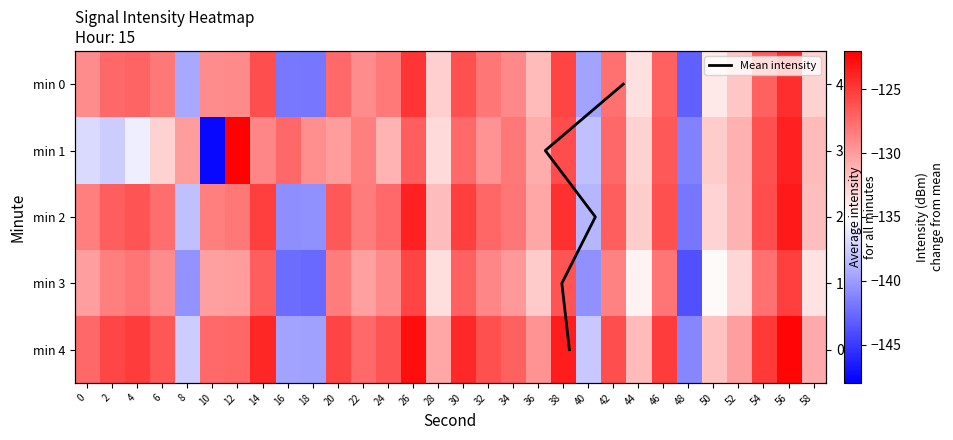

Between 36 and 48, which series saw the biggest shift?

3